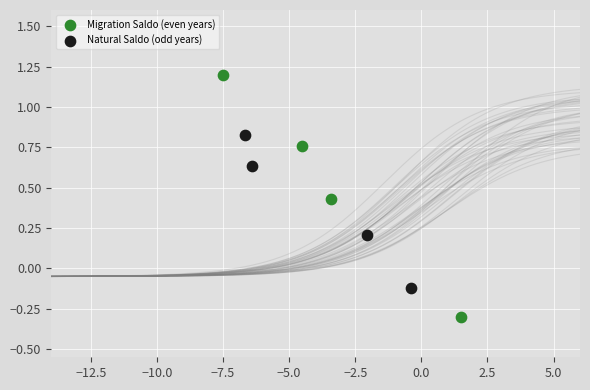

Which series has the widest spread of Y values?

Migration Saldo (even years)